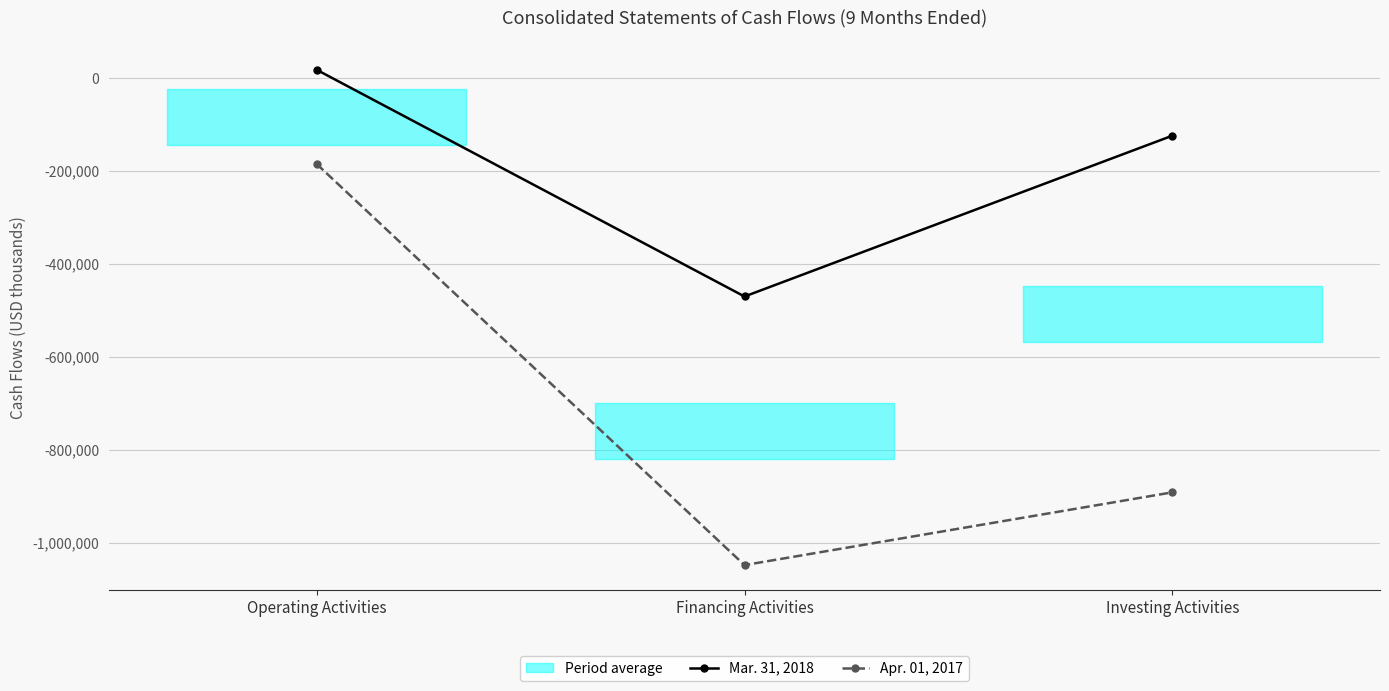

At which category is the sum across all series the highest?

Operating Activities